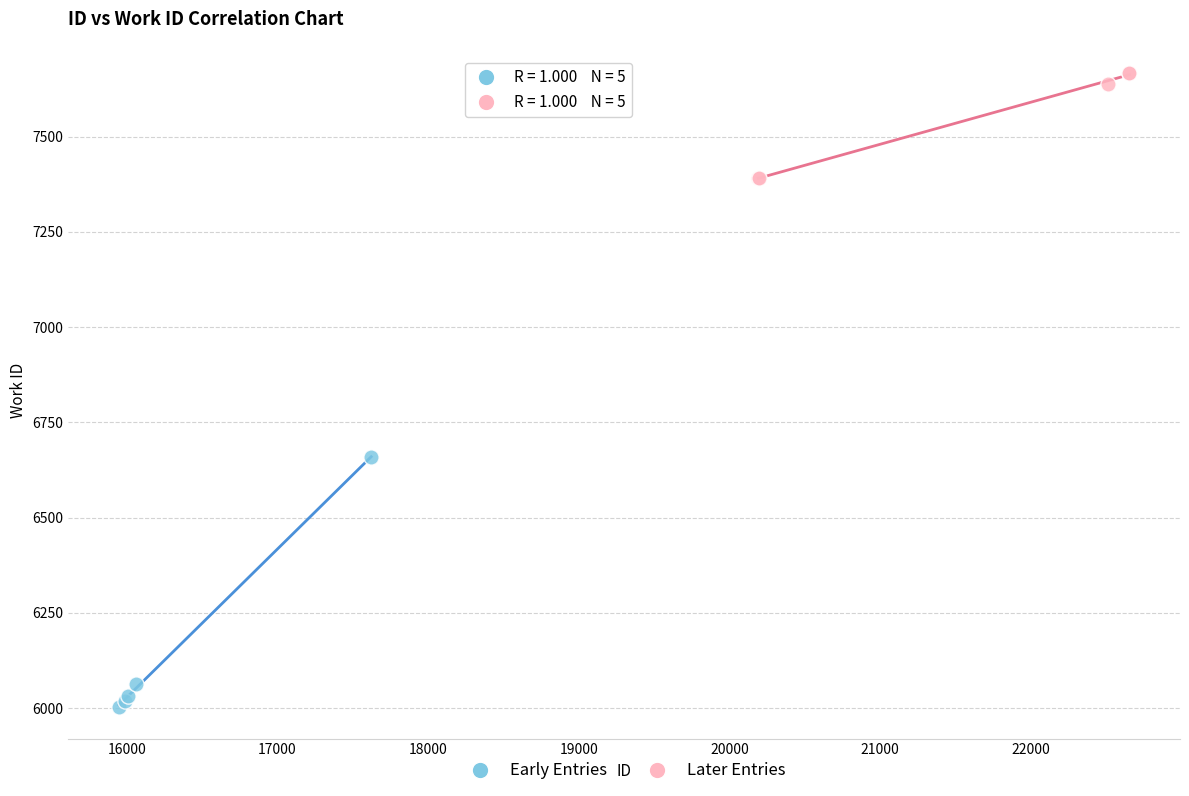

Which series contains the lowest Y value?

Early Entries